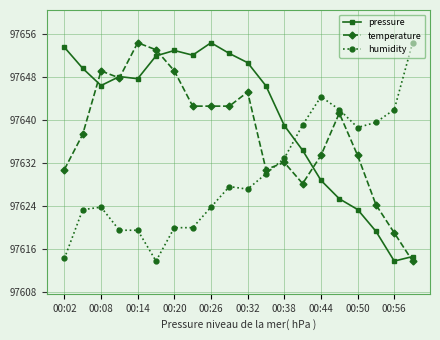

What is the maximum value shown in the chart?

97654.4